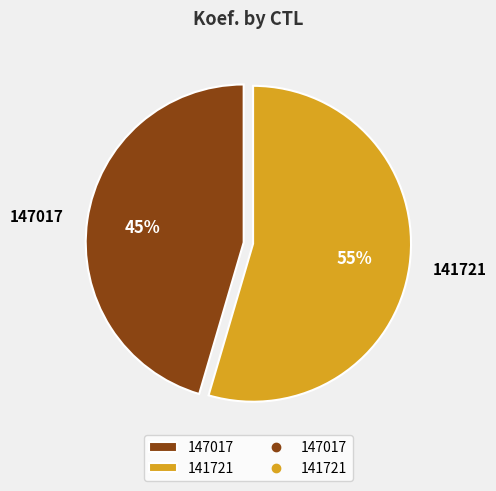

What is the majority slice?

141721